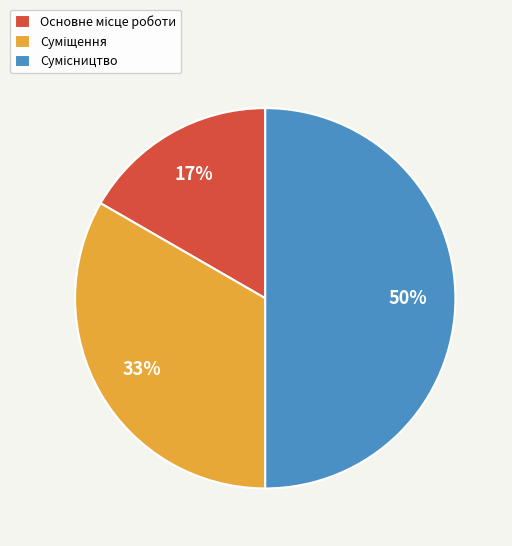

To the nearest percent, what is the average slice percentage?

33%